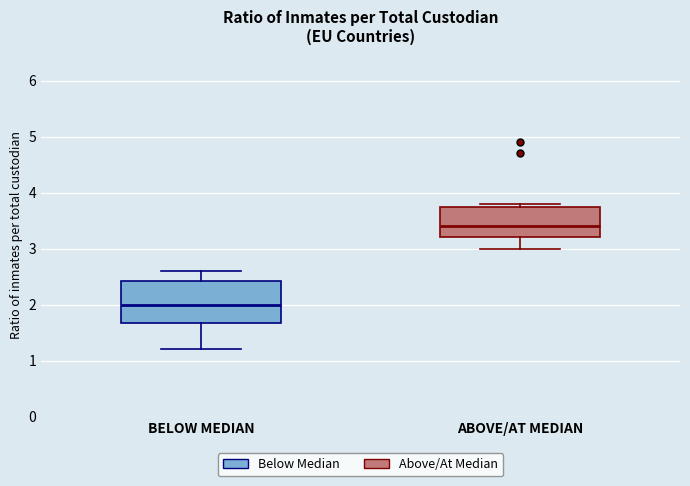

Reading left to right, transcribe this box plot: for each box, give where its median line is, the range the box spans, and where its two whiskers end, as read against the y-axis. The values are not printed on the chart, so give them approximately, as read against the axis.

BELOW MEDIAN: median 2.0, box 1.7 to 2.4, whiskers 1.2 to 2.6
ABOVE/AT MEDIAN: median 3.4, box 3.2 to 3.8, whiskers 3.0 to 3.8 (just above the box's upper edge)